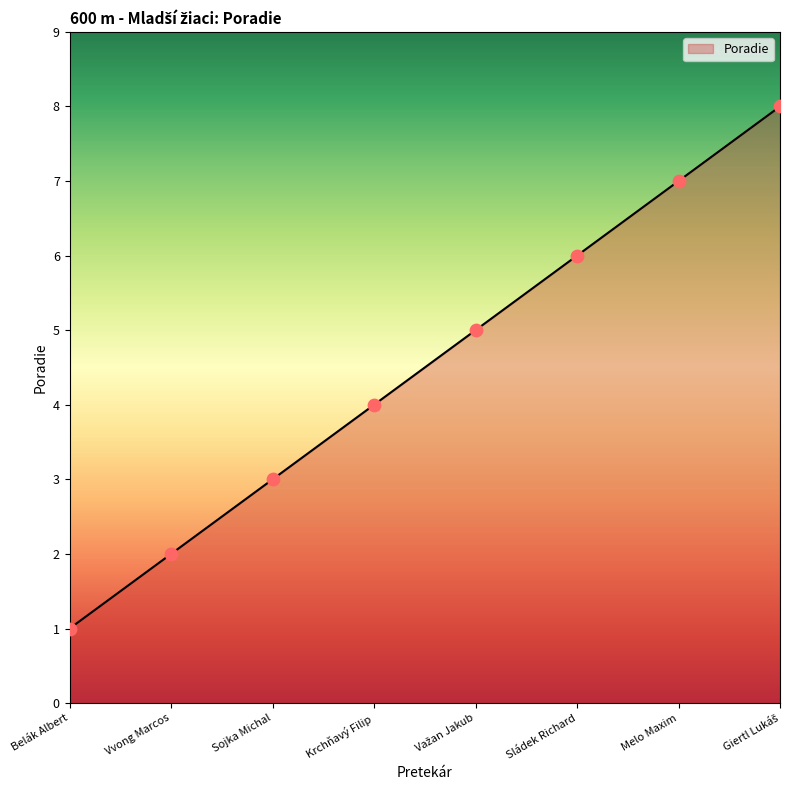

Approximately how many times larger is the value at Melo Maxim compared to Belák Albert?

7.0